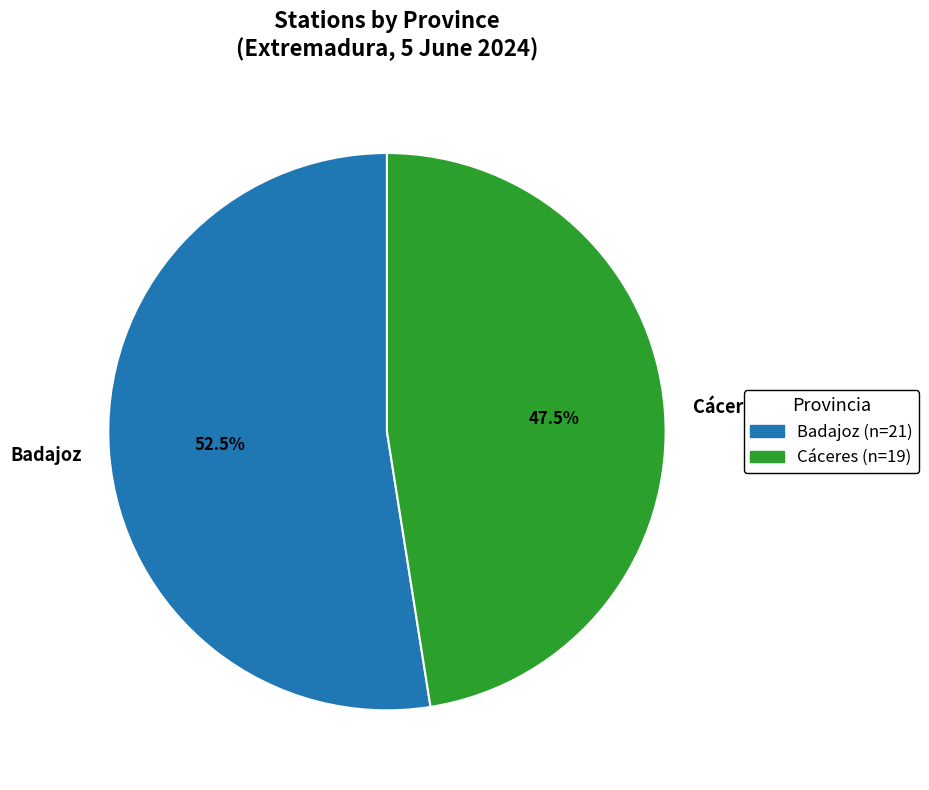

Which has a higher value, Cáceres or Badajoz?

Badajoz